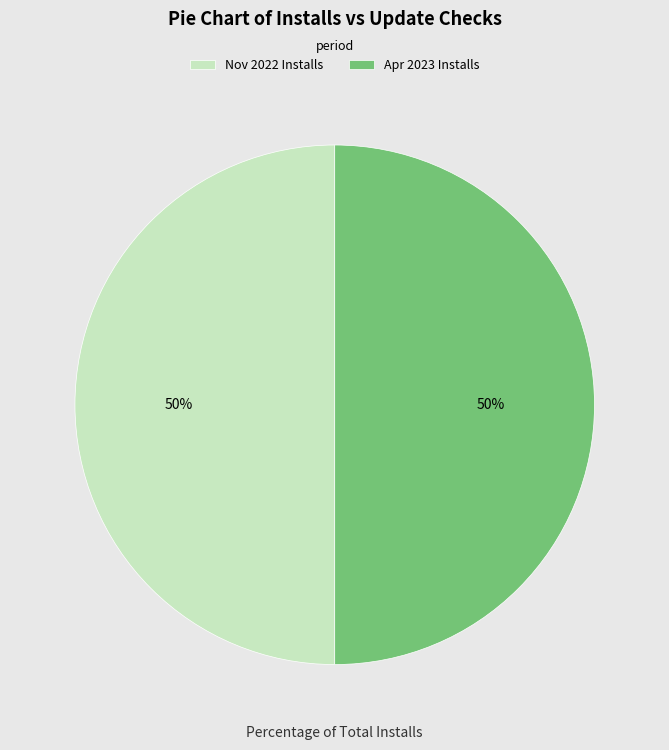

To the nearest percent, what portion does Nov 2022 Installs represent?

50%